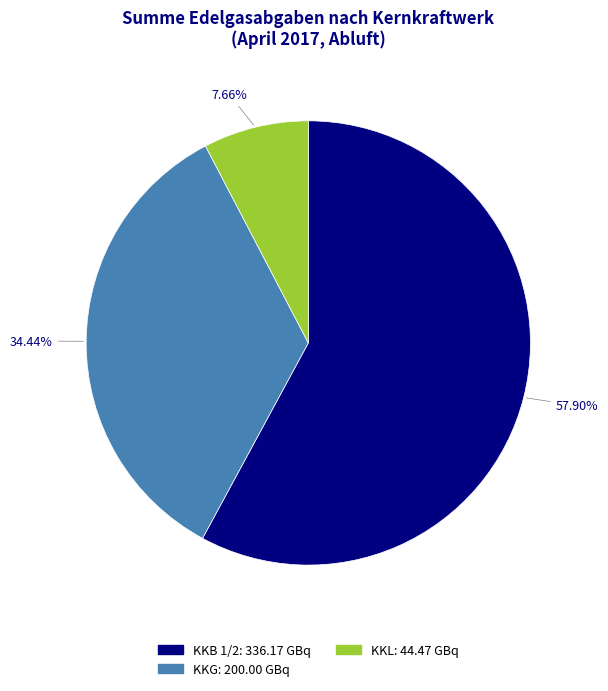

Is there a majority slice in this chart?

Yes